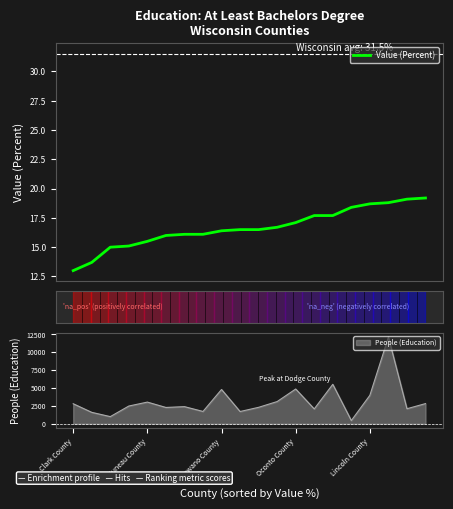

The value of People (Education) at Oconto County is 6621. True or false?

False